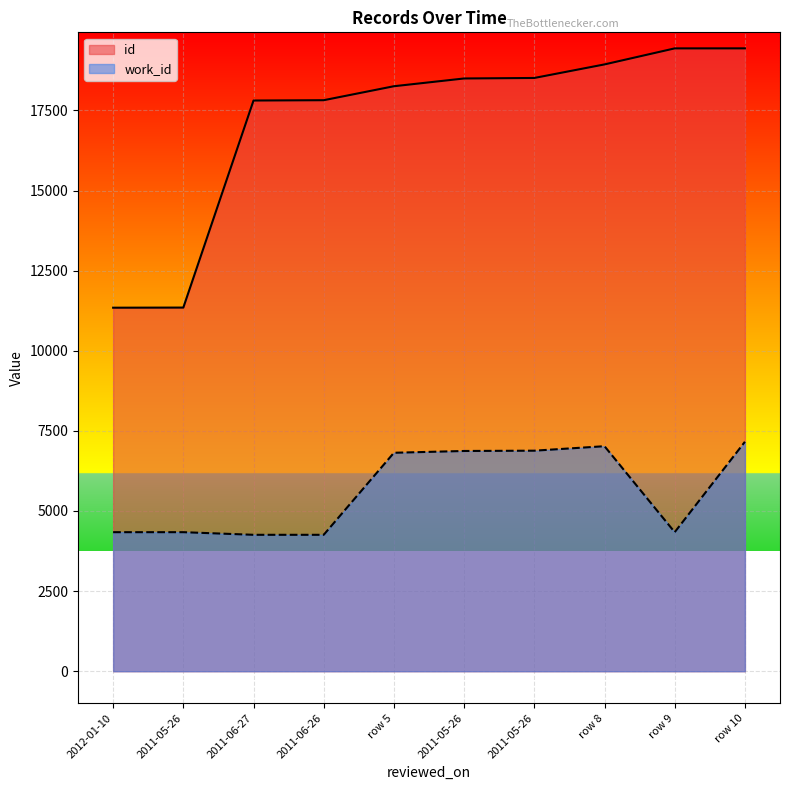

The work_id series shows 4339 at 2011-05-26. True or false?

True